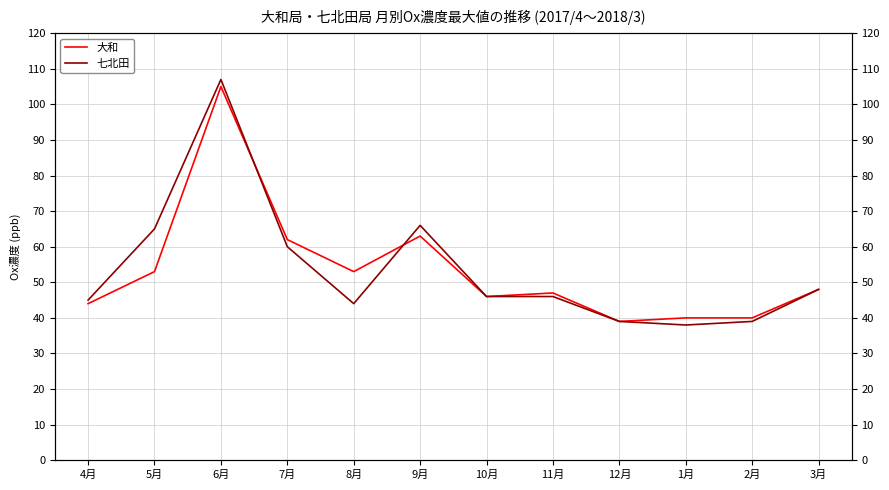

How many distinct data groups are displayed?

2